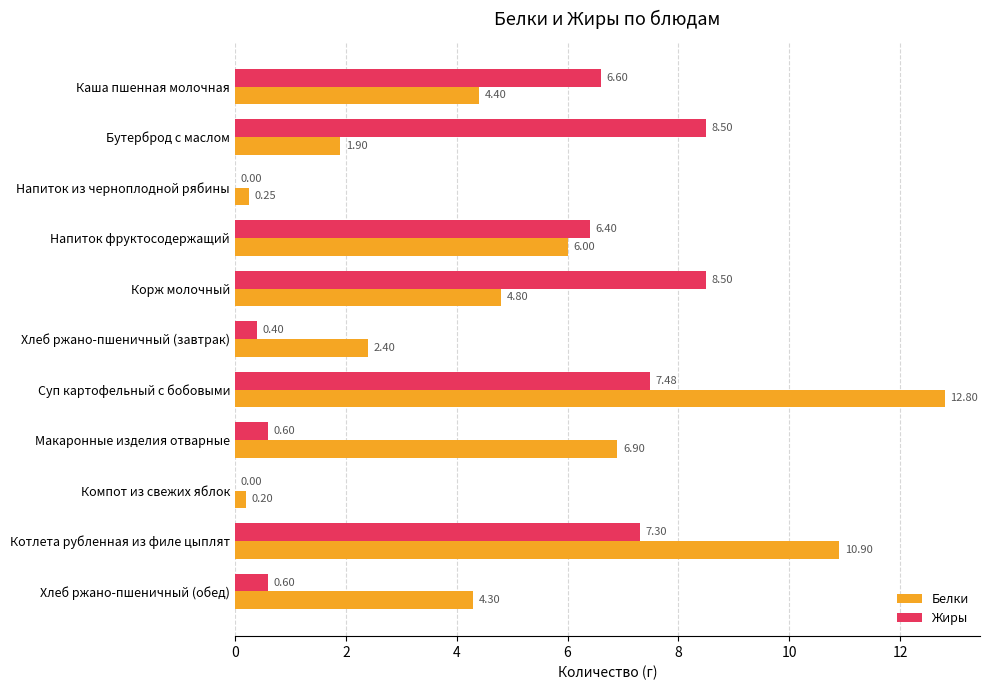

Between Хлеб ржано-пшеничный (завтрак) and Макаронные изделия отварные, which series saw the biggest shift?

Белки